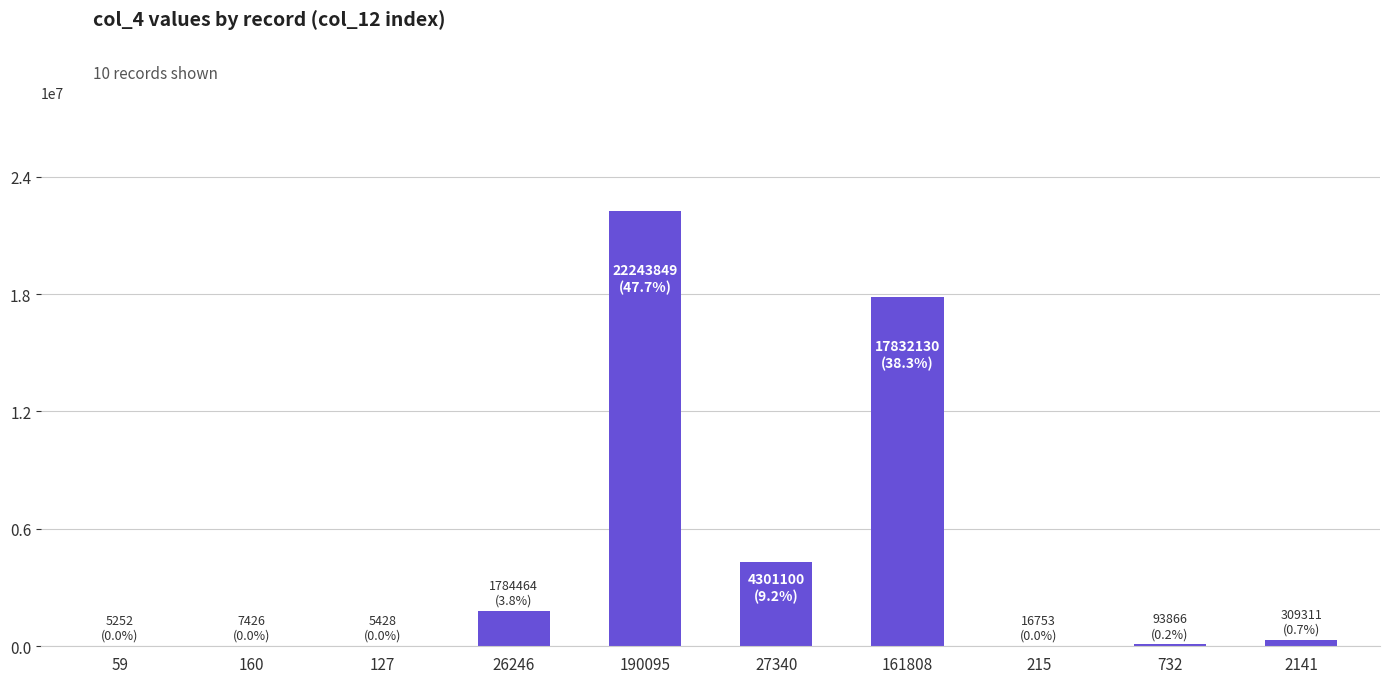

What is the sum of all values?

46599579